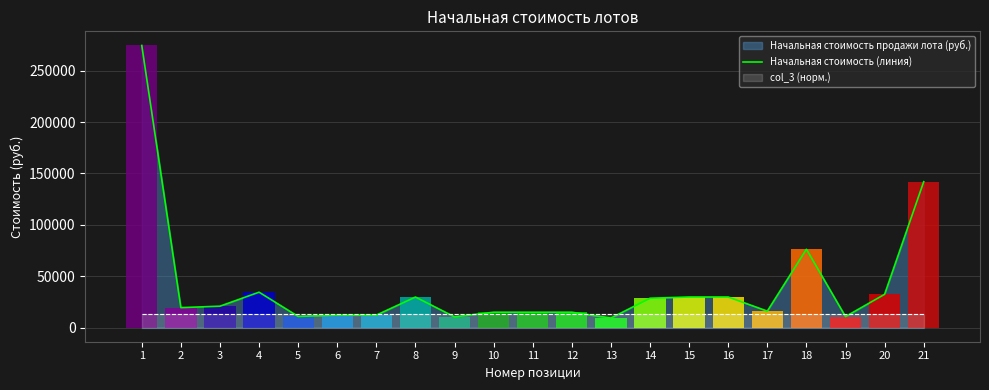

What is the value of the 15th point from the left?

29770.2